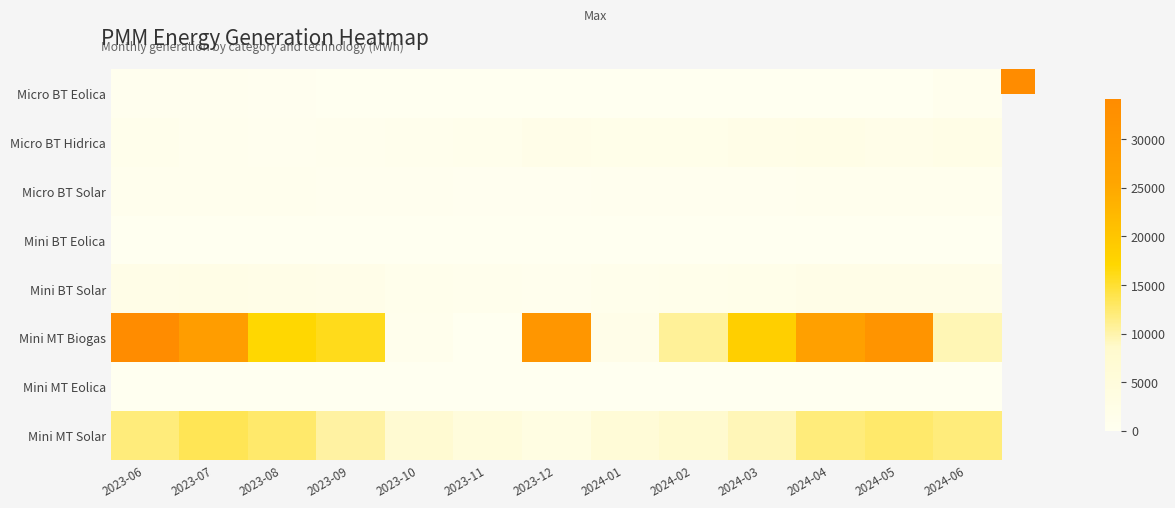

Reading left to right, list all the values displayed in this chart.

Micro BT Eolica: 2023-06=506.0	2023-07=322.3	2023-08=217.9	2023-09=107.8	2023-10=83.1	2023-11=55.5	2023-12=46.9	2024-01=69.5	2024-02=73.4	2024-03=85.9	2024-04=96.5	2024-05=108.6	2024-06=588.2
Micro BT Hidrica: 2023-06=1073.4	2023-07=611.3	2023-08=393.6	2023-09=682.2	2023-10=830.3	2023-11=1203.5	2023-12=1915.4	2024-01=1643.5	2024-02=1647.4	2024-03=2036.4	2024-04=2404.8	2024-05=1914.1	2024-06=2445.1
Micro BT Solar: 2023-06=541.3	2023-07=635.7	2023-08=595.4	2023-09=478.1	2023-10=341.8	2023-11=228.7	2023-12=151.8	2024-01=288.4	2024-02=385.8	2024-03=432.8	2024-04=549.1	2024-05=586.2	2024-06=535.4
Mini BT Eolica: 2023-06=0.0	2023-07=0.0	2023-08=0.0	2023-09=0.0	2023-10=0.0	2023-11=0.0	2023-12=0.0	2024-01=0.0	2024-02=0.0	2024-03=0.0	2024-04=0.0	2024-05=0.0	2024-06=0.0
Mini BT Solar: 2023-06=2012.0	2023-07=2283.6	2023-08=2149.0	2023-09=1756.8	2023-10=1269.7	2023-11=868.8	2023-12=588.9	2024-01=1077.2	2024-02=1425.6	2024-03=1640.2	2024-04=2054.6	2024-05=2161.1	2024-06=2042.1
Mini MT Biogas: 2023-06=34179.2	2023-07=28166.6	2023-08=16967.3	2023-09=15893.0	2023-10=1015.4	2023-11=0.0	2023-12=30436.8	2024-01=1965.8	2024-02=10757.1	2024-03=18336.5	2024-04=27011.0	2024-05=31342.0	2024-06=9526.1
Mini MT Eolica: 2023-06=0.0	2023-07=0.0	2023-08=0.0	2023-09=0.0	2023-10=0.0	2023-11=0.0	2023-12=0.0	2024-01=0.0	2024-02=0.0	2024-03=0.0	2024-04=0.0	2024-05=0.0	2024-06=0.0
Mini MT Solar: 2023-06=11956.2	2023-07=13559.0	2023-08=12640.0	2023-09=10292.5	2023-10=7246.1	2023-11=4700.4	2023-12=3269.9	2024-01=5885.6	2024-02=8120.2	2024-03=9399.8	2024-04=11932.7	2024-05=12662.7	2024-06=11887.2